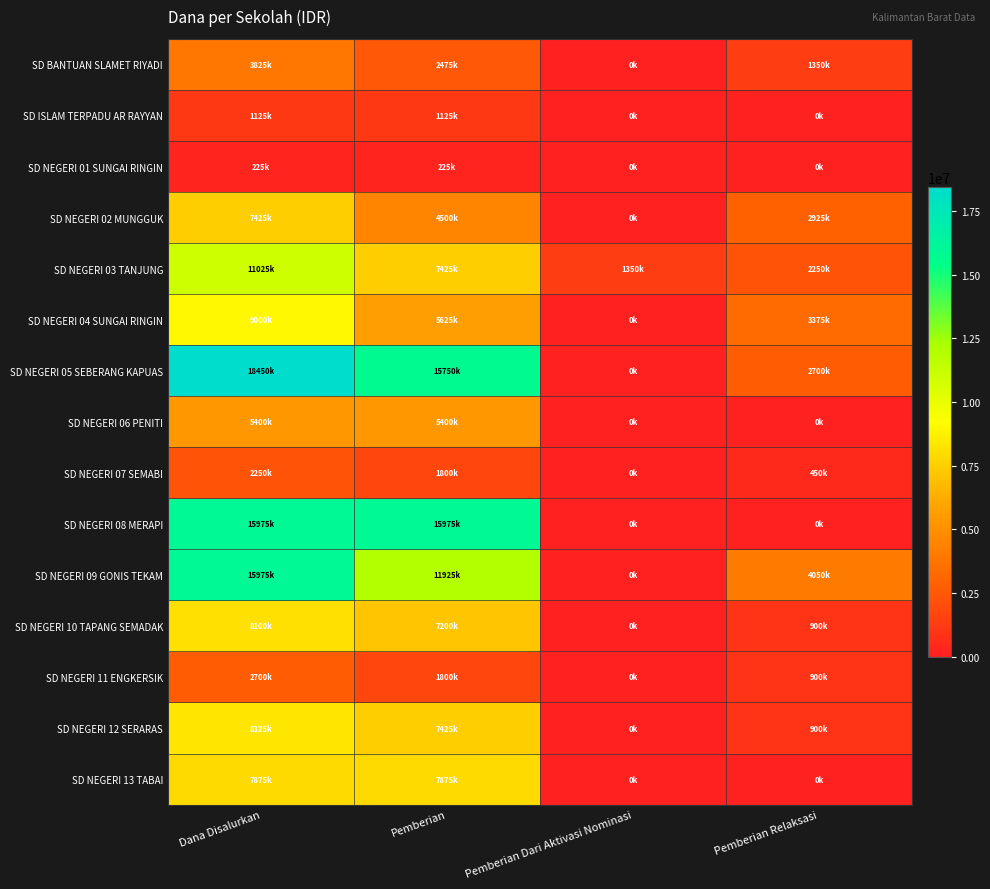

Reading right to left, transcribe all the data shown in this chart.

SD BANTUAN SLAMET RIYADI: Pemberian Relaksasi=1350000	Pemberian Dari Aktivasi Nominasi=0	Pemberian=2475000	Dana Disalurkan=3825000
SD ISLAM TERPADU AR RAYYAN: Pemberian Relaksasi=0	Pemberian Dari Aktivasi Nominasi=0	Pemberian=1125000	Dana Disalurkan=1125000
SD NEGERI 01 SUNGAI RINGIN: Pemberian Relaksasi=0	Pemberian Dari Aktivasi Nominasi=0	Pemberian=225000	Dana Disalurkan=225000
SD NEGERI 02 MUNGGUK: Pemberian Relaksasi=2925000	Pemberian Dari Aktivasi Nominasi=0	Pemberian=4500000	Dana Disalurkan=7425000
SD NEGERI 03 TANJUNG: Pemberian Relaksasi=2250000	Pemberian Dari Aktivasi Nominasi=1350000	Pemberian=7425000	Dana Disalurkan=11025000
SD NEGERI 04 SUNGAI RINGIN: Pemberian Relaksasi=3375000	Pemberian Dari Aktivasi Nominasi=0	Pemberian=5625000	Dana Disalurkan=9000000
SD NEGERI 05 SEBERANG KAPUAS: Pemberian Relaksasi=2700000	Pemberian Dari Aktivasi Nominasi=0	Pemberian=15750000	Dana Disalurkan=18450000
SD NEGERI 06 PENITI: Pemberian Relaksasi=0	Pemberian Dari Aktivasi Nominasi=0	Pemberian=5400000	Dana Disalurkan=5400000
SD NEGERI 07 SEMABI: Pemberian Relaksasi=450000	Pemberian Dari Aktivasi Nominasi=0	Pemberian=1800000	Dana Disalurkan=2250000
SD NEGERI 08 MERAPI: Pemberian Relaksasi=0	Pemberian Dari Aktivasi Nominasi=0	Pemberian=15975000	Dana Disalurkan=15975000
SD NEGERI 09 GONIS TEKAM: Pemberian Relaksasi=4050000	Pemberian Dari Aktivasi Nominasi=0	Pemberian=11925000	Dana Disalurkan=15975000
SD NEGERI 10 TAPANG SEMADAK: Pemberian Relaksasi=900000	Pemberian Dari Aktivasi Nominasi=0	Pemberian=7200000	Dana Disalurkan=8100000
SD NEGERI 11 ENGKERSIK: Pemberian Relaksasi=900000	Pemberian Dari Aktivasi Nominasi=0	Pemberian=1800000	Dana Disalurkan=2700000
SD NEGERI 12 SERARAS: Pemberian Relaksasi=900000	Pemberian Dari Aktivasi Nominasi=0	Pemberian=7425000	Dana Disalurkan=8325000
SD NEGERI 13 TABAI: Pemberian Relaksasi=0	Pemberian Dari Aktivasi Nominasi=0	Pemberian=7875000	Dana Disalurkan=7875000